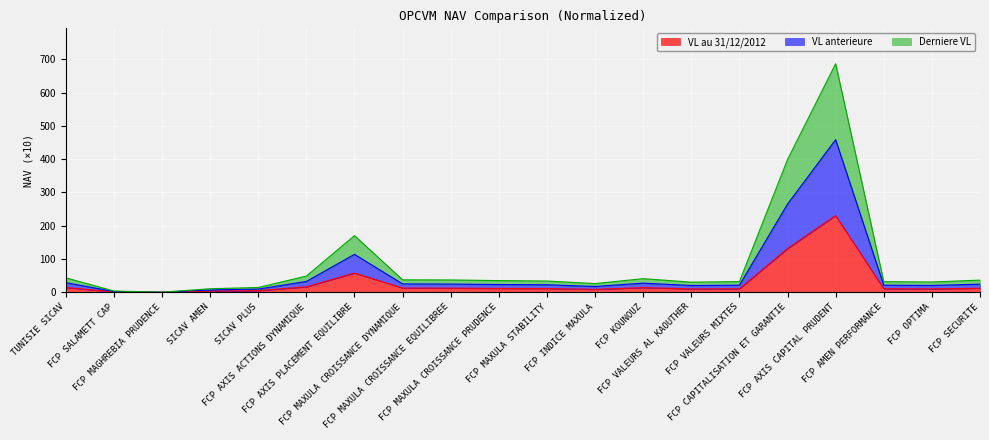

Does the chart display data point markers on the line(s)?

No